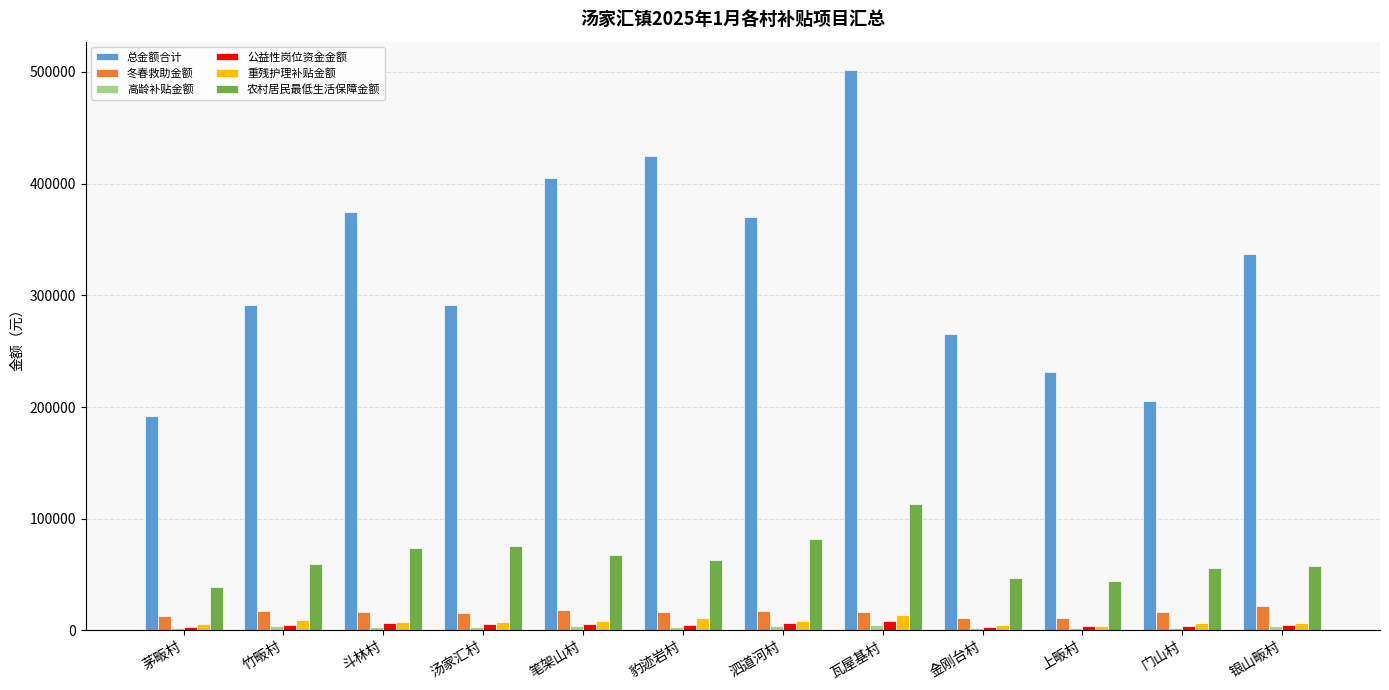

Where does the 总金额合计 series first go above 336645?

斗林村